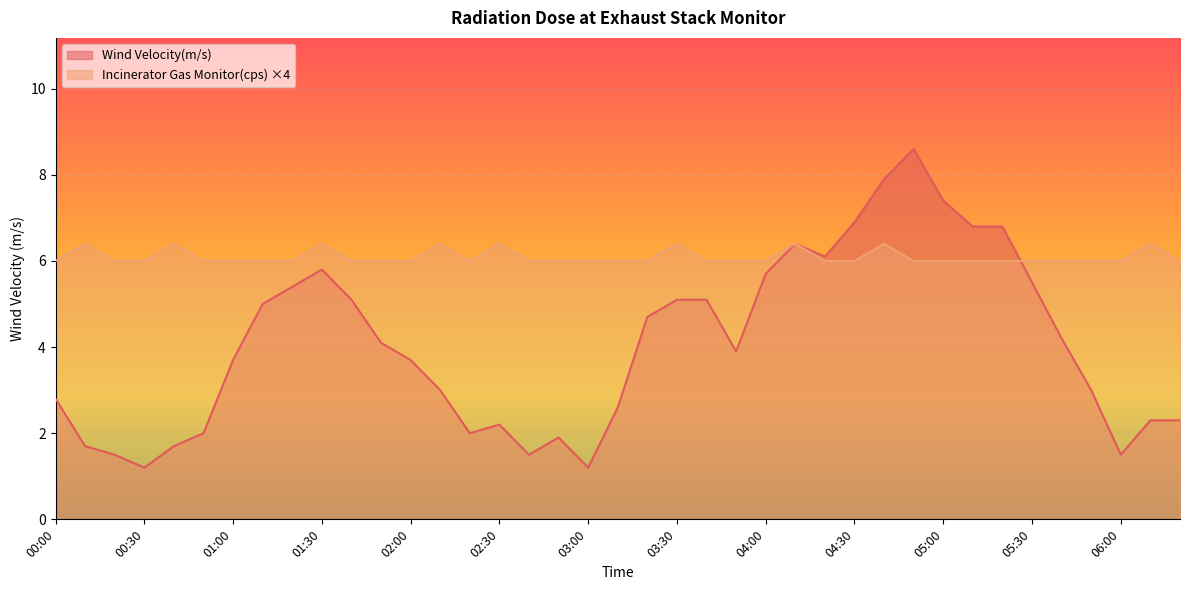

How many values in the Incinerator Gas Monitor(cps) series exceed 6?

9